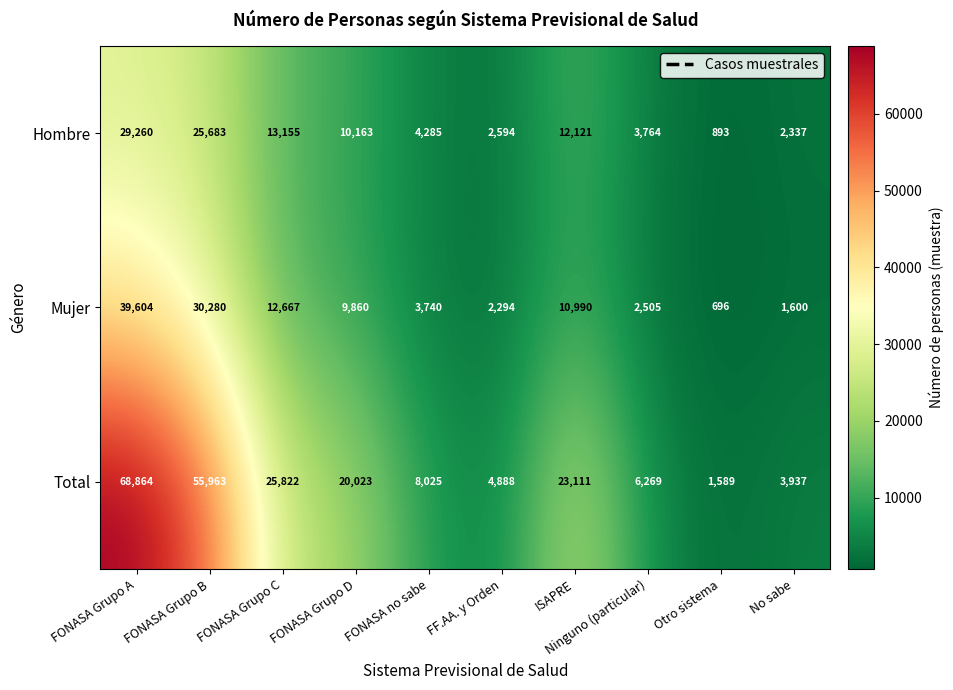

What value does the Total series have at FF.AA. y Orden, to the nearest 50?

4900